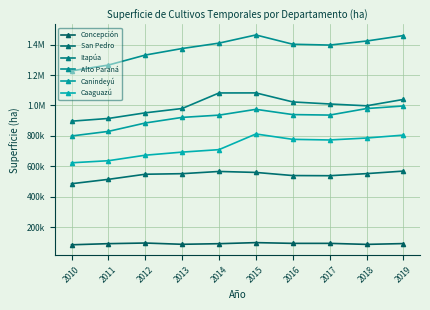

At 2013, list the series in order from largest to smallest.

Alto Paraná, Itapúa, Canindeyú, Caaguazú, San Pedro, Concepción